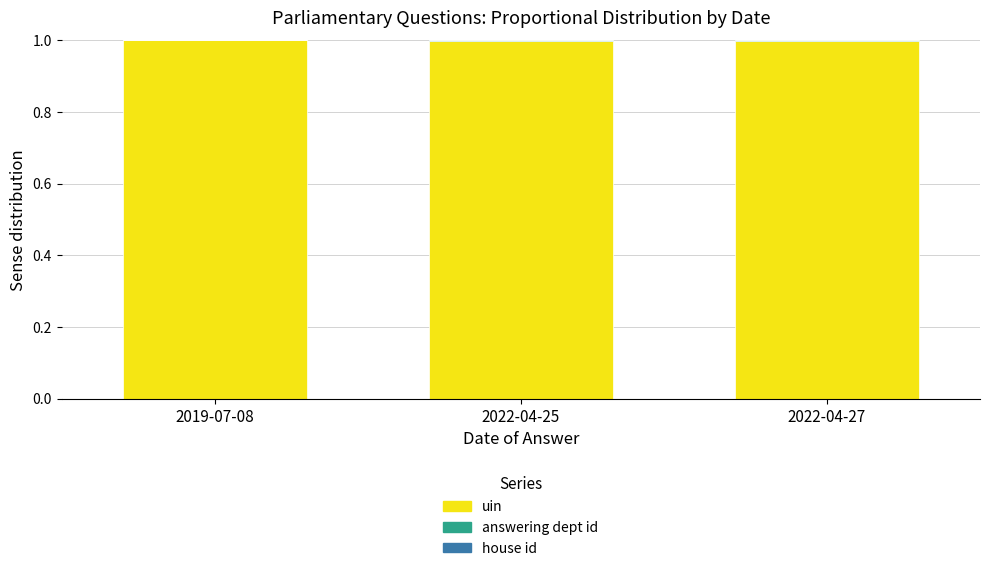

What is the highest value of the uin series?

1.0